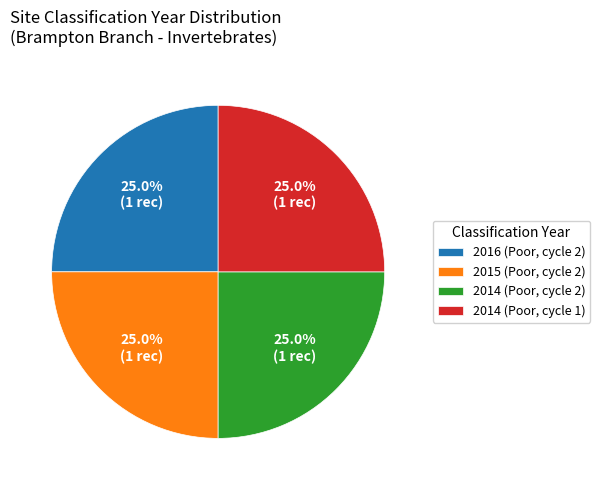

Is there any slice that represents more than half of the pie?

No